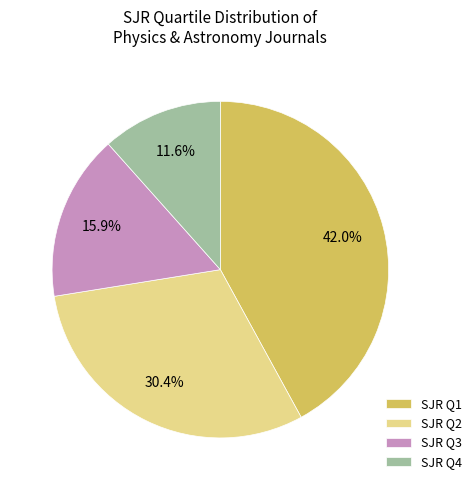

Between SJR Q4 and SJR Q1, which is larger?

SJR Q1